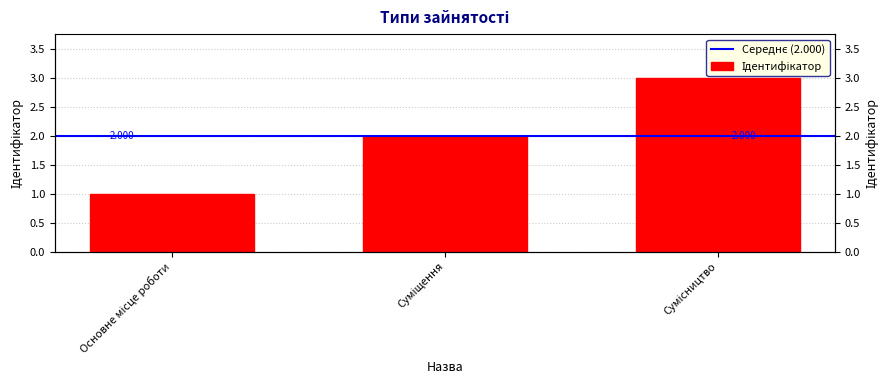

What is the greatest value displayed?

3